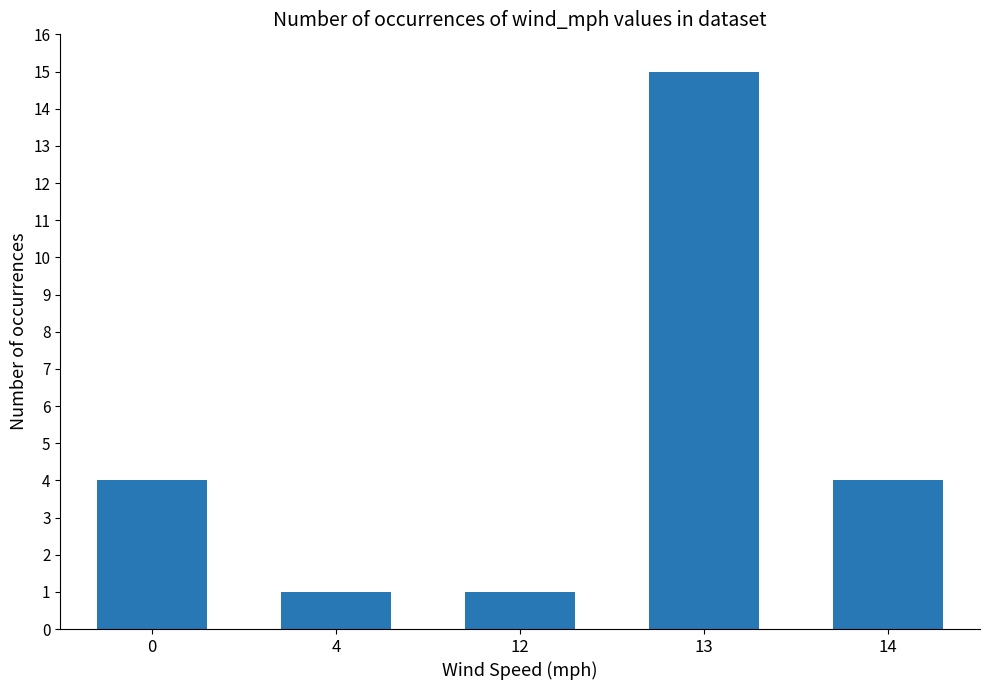

What is the sum of all values?

25